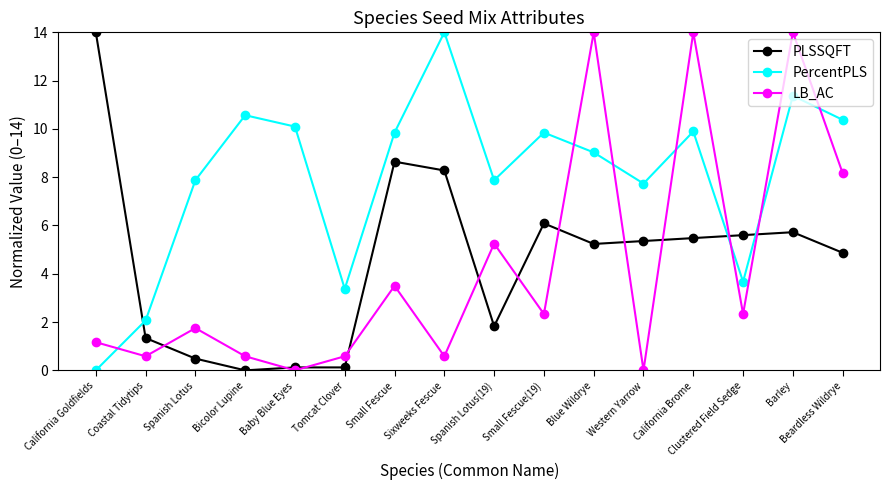

What position from the right is Spanish Lotus?

14